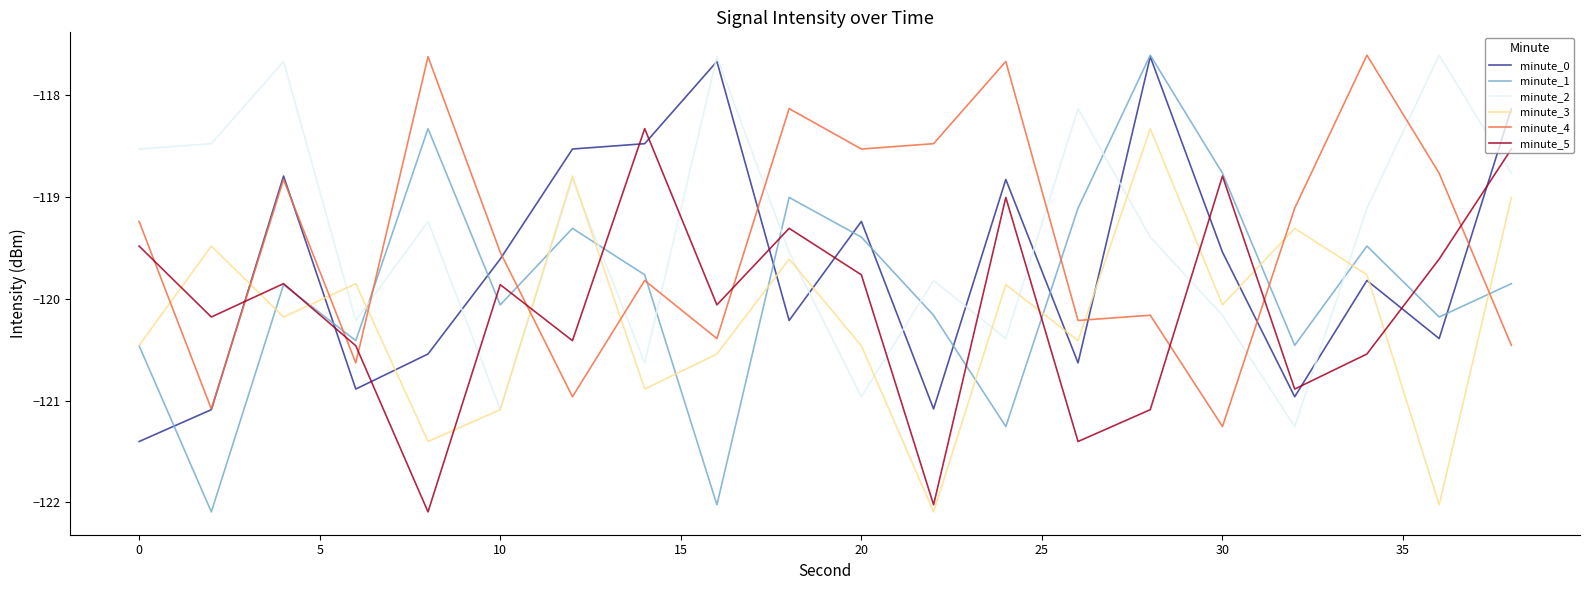

What are all the series names shown in the legend?

minute_0, minute_1, minute_2, minute_3, minute_4, minute_5